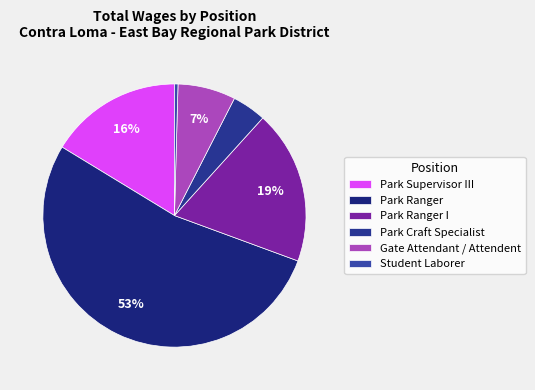

Is it true that Gate Attendant / Attendent is 12% of the pie?

False